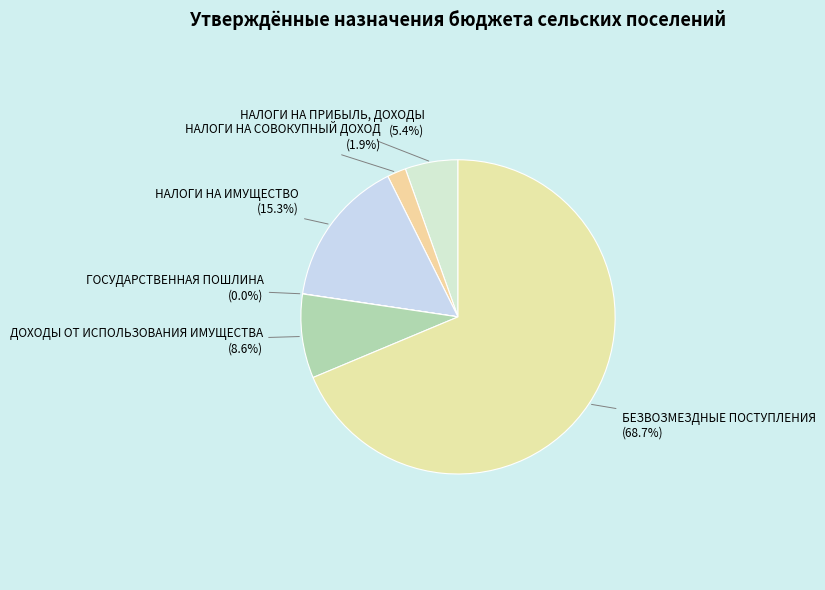

True or false: БЕЗВОЗМЕЗДНЫЕ ПОСТУПЛЕНИЯ accounts for 63% of the total.

False